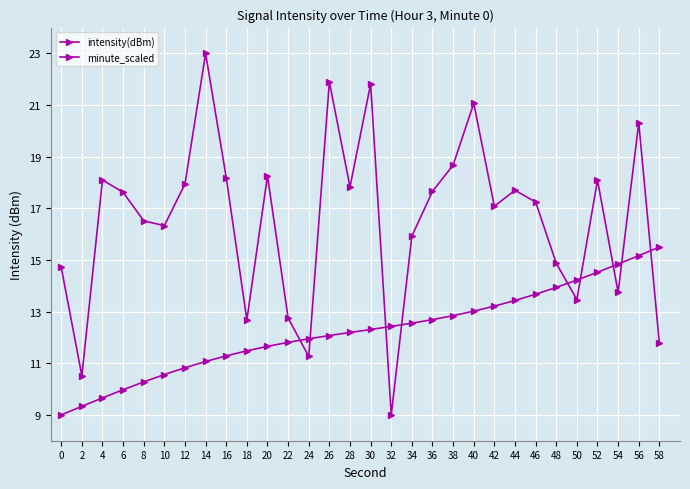

How many lines are shown in the chart?

2